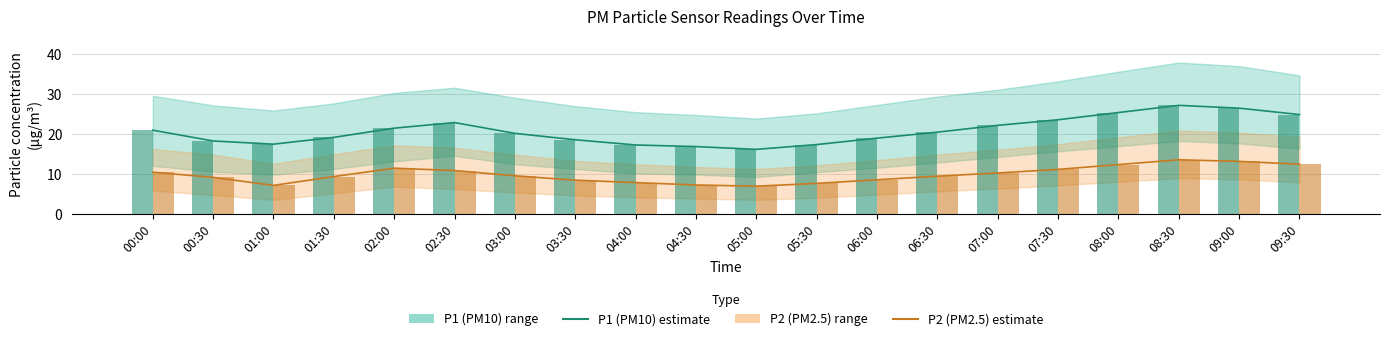

The P1 (PM10) series shows 24.8 at 04:00. True or false?

False